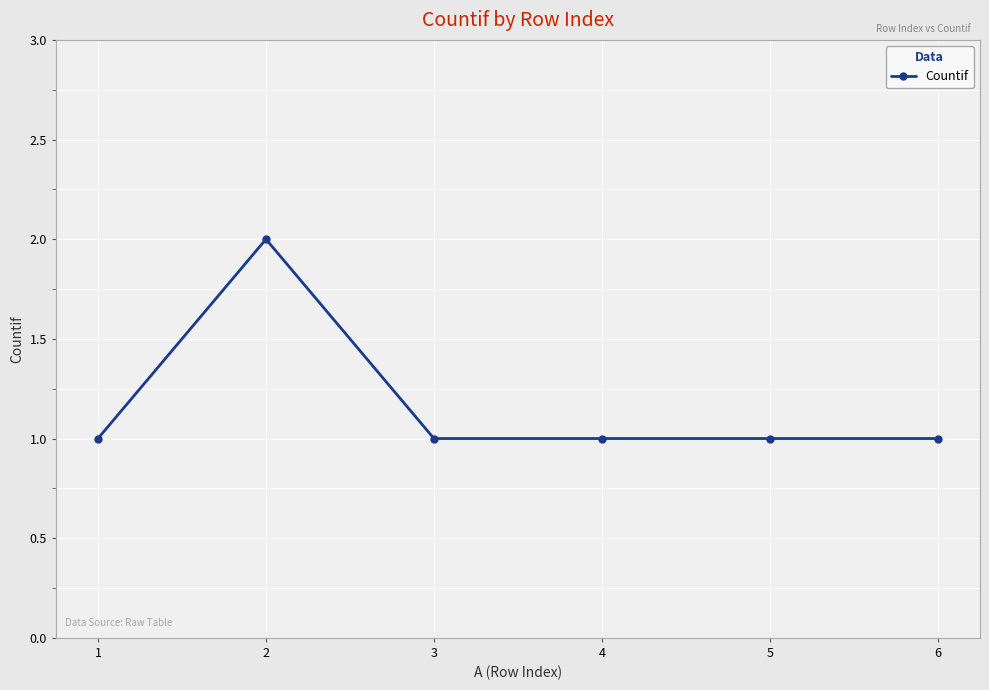

Which label corresponds to the largest value in the chart?

2